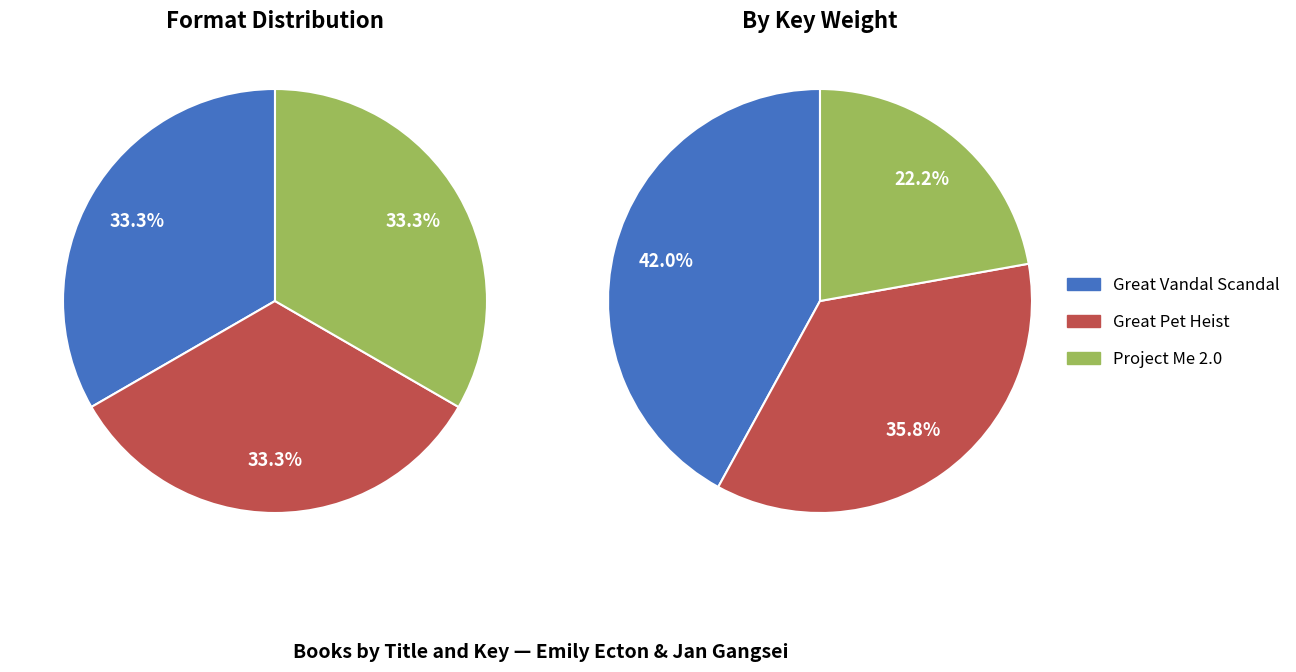

Which category has the biggest portion of the pie?

Great Vandal Scandal